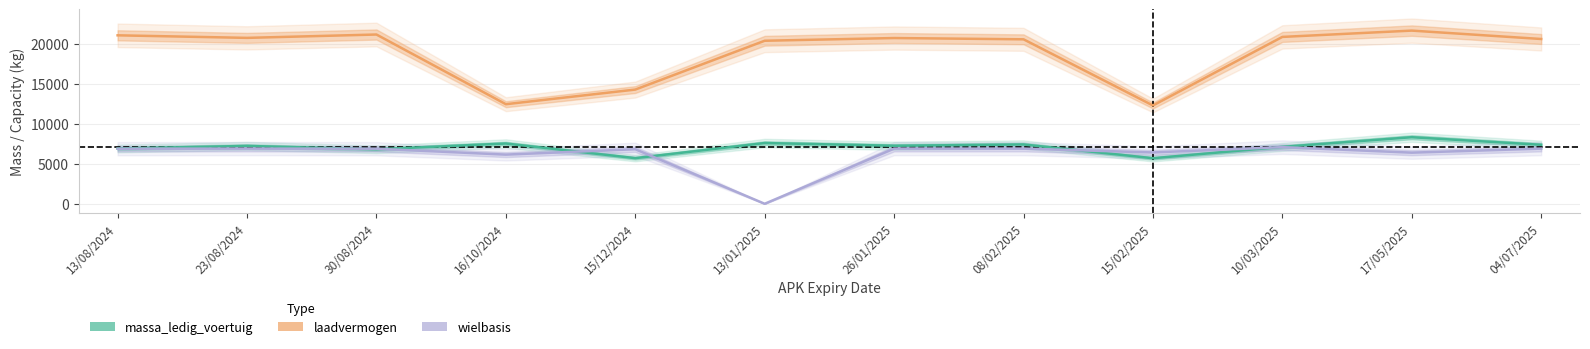

At how many categories does at least one series exceed 17575?

9